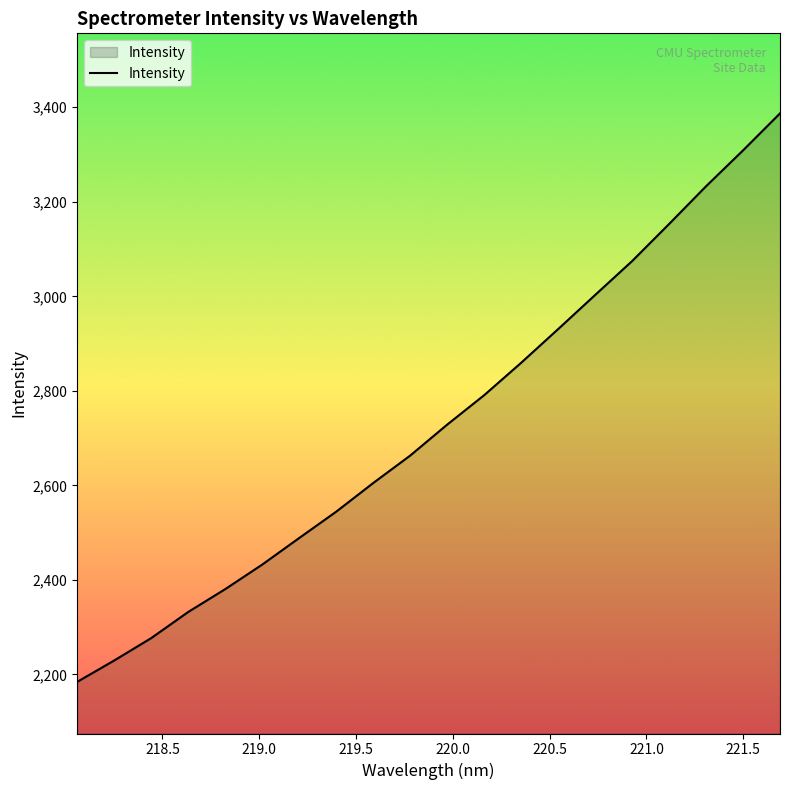

What is the greatest value displayed?

3387.0